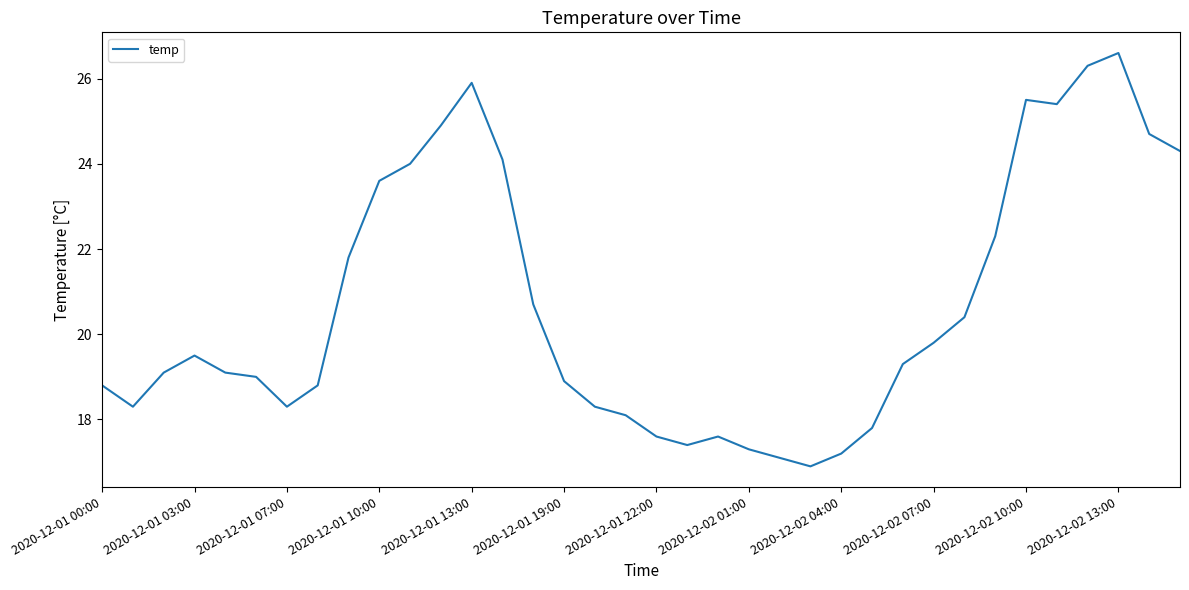

What is the minimum value shown in the chart?

16.9